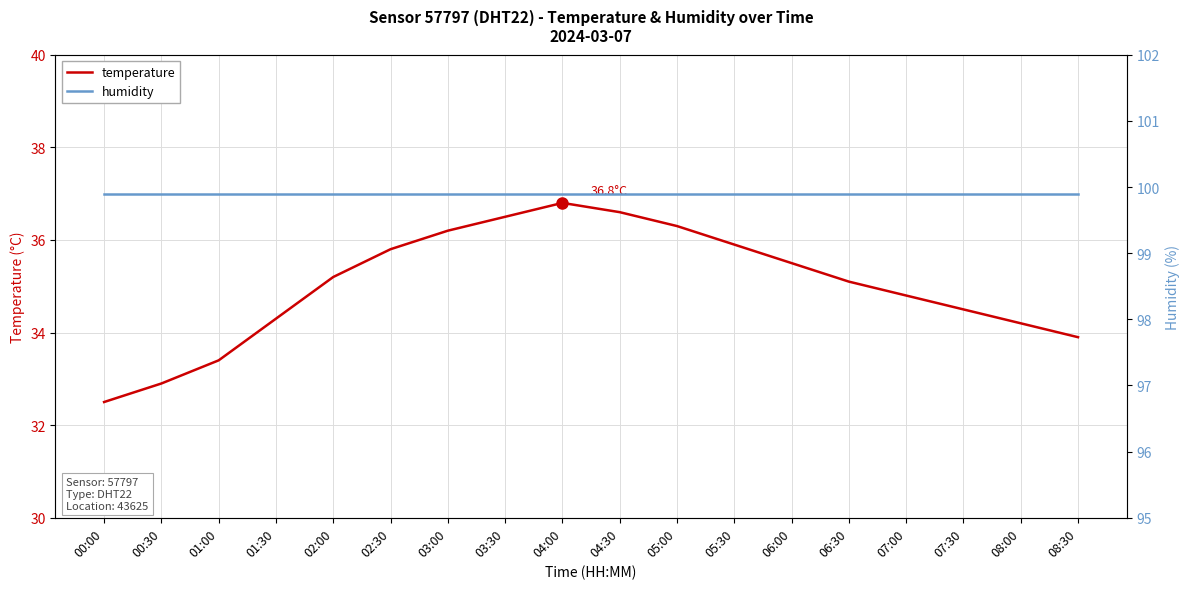

At which category does temperature reach its first local peak?

04:00